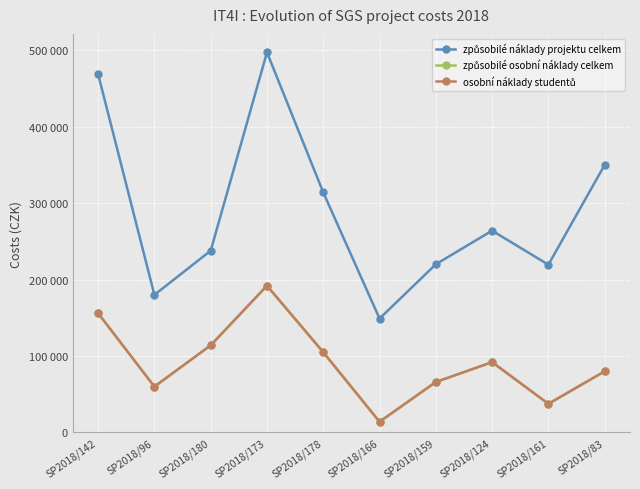

What is the smallest value displayed?

14000